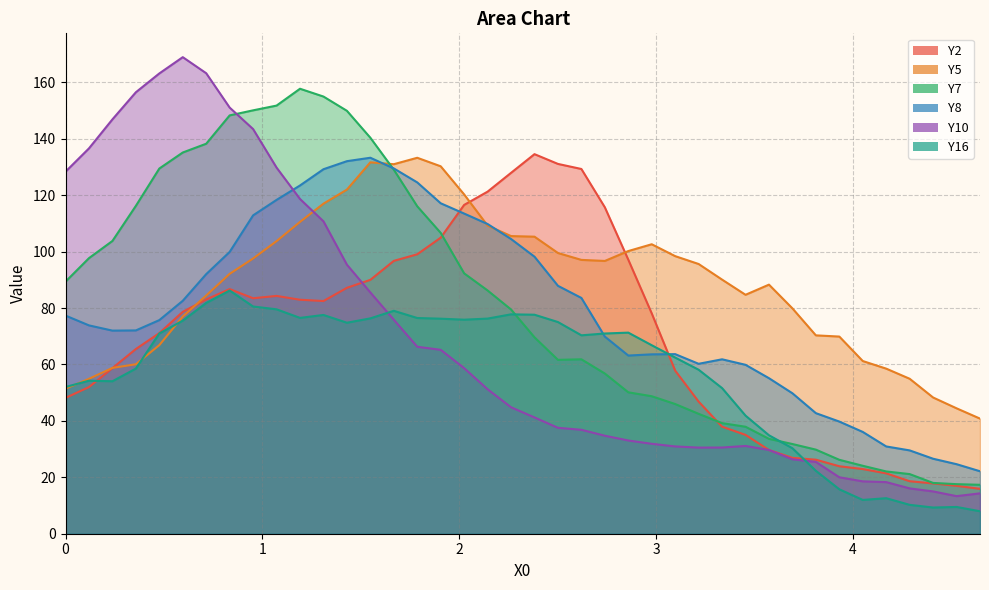

How many intersections are there between Y7 and Y10?

1